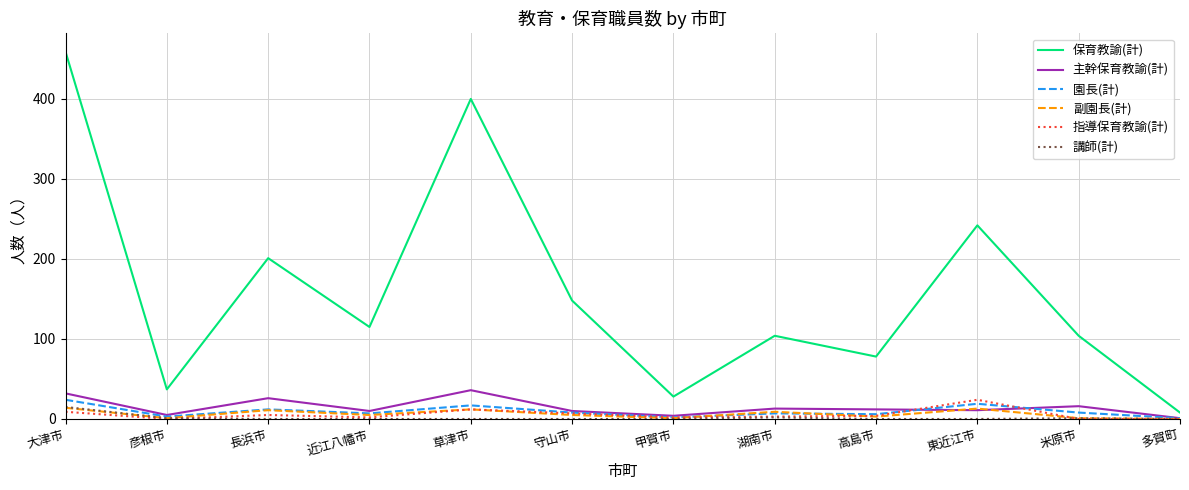

Read the 保育教諭(計) value at 近江八幡市, to the nearest 50.

100